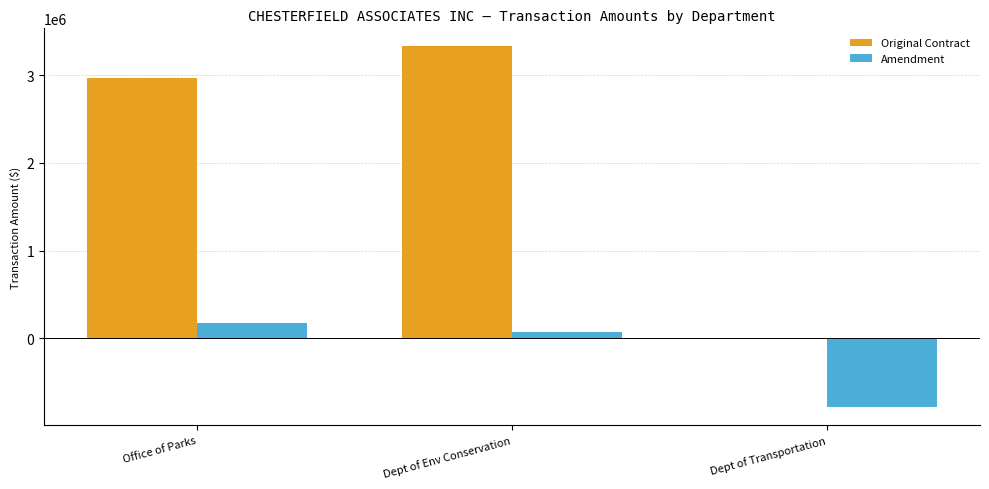

What are all the series names shown in the legend?

Original Contract, Amendment